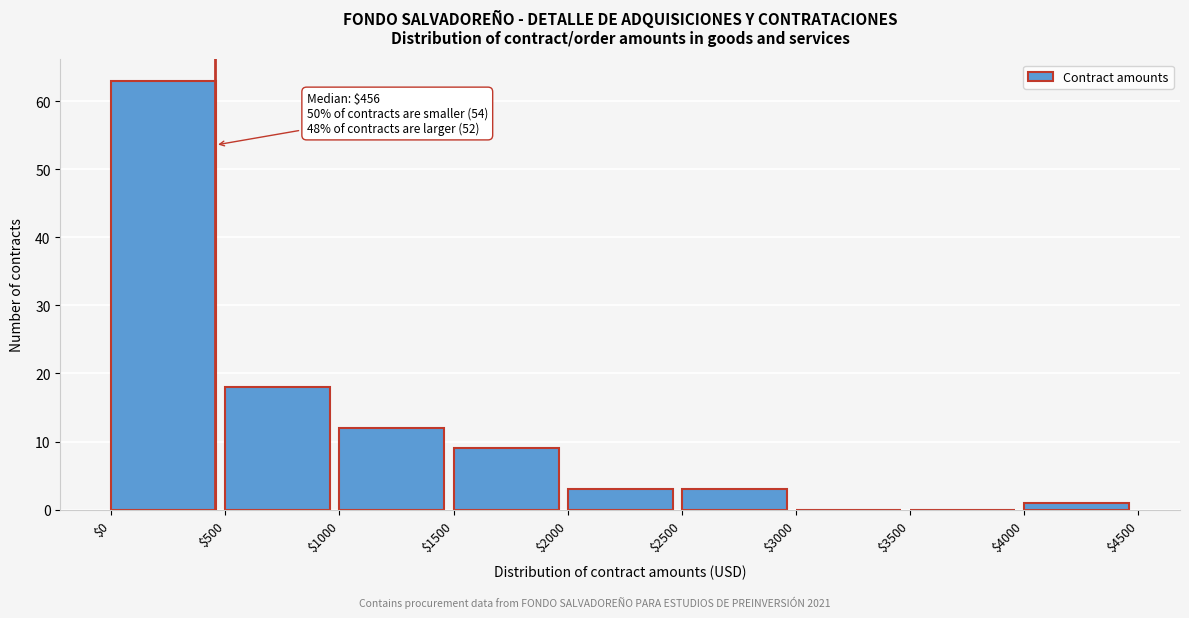

Which range on the x-axis has the tallest bar?

$0 to $500